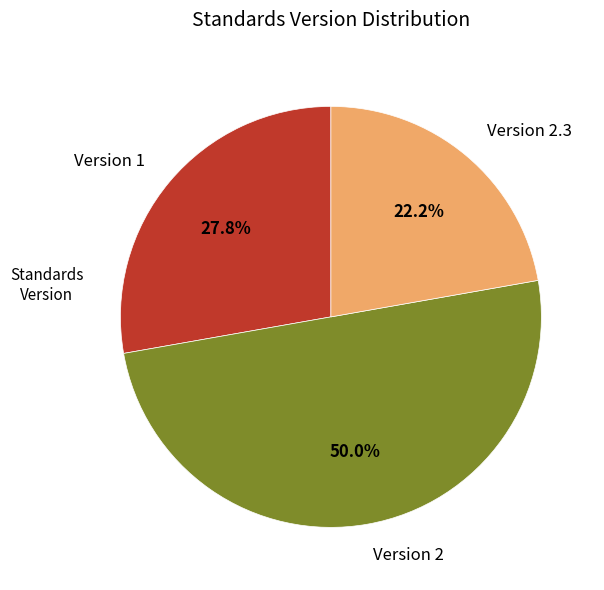

What is the ratio of the value at Version 2.3 to the value at Version 1?

0.8